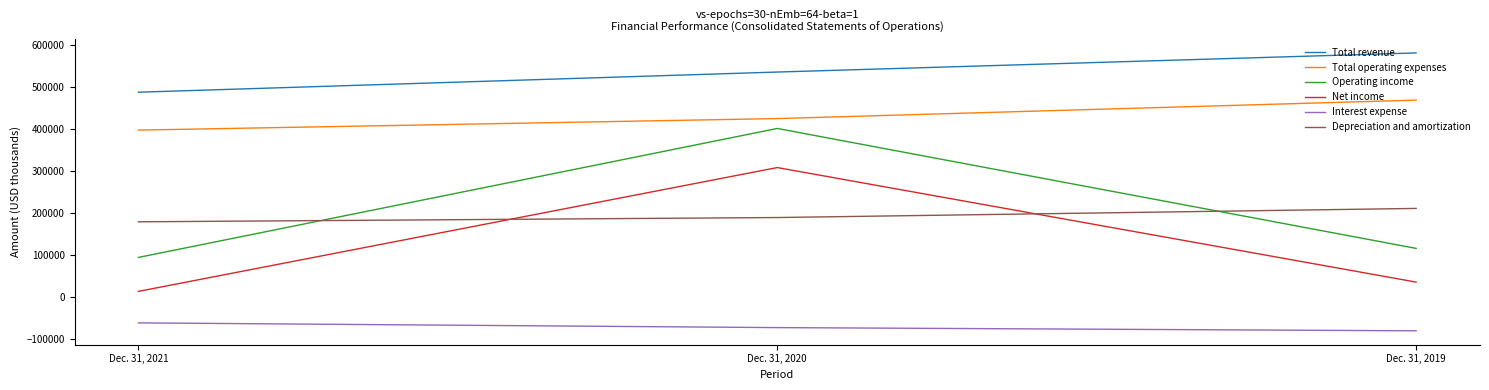

Which series has the largest range (max minus min)?

Operating income